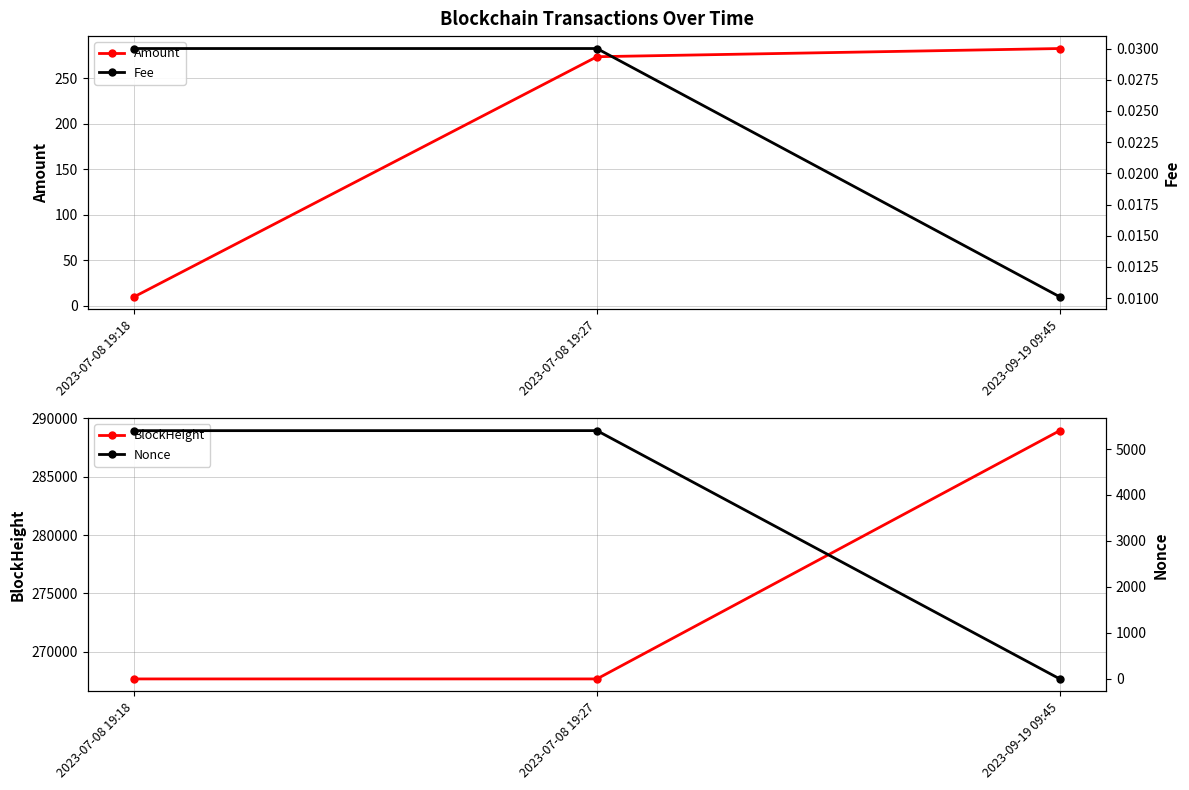

The Nonce series shows 1498.7 at 2023-07-08 19:27. True or false?

False